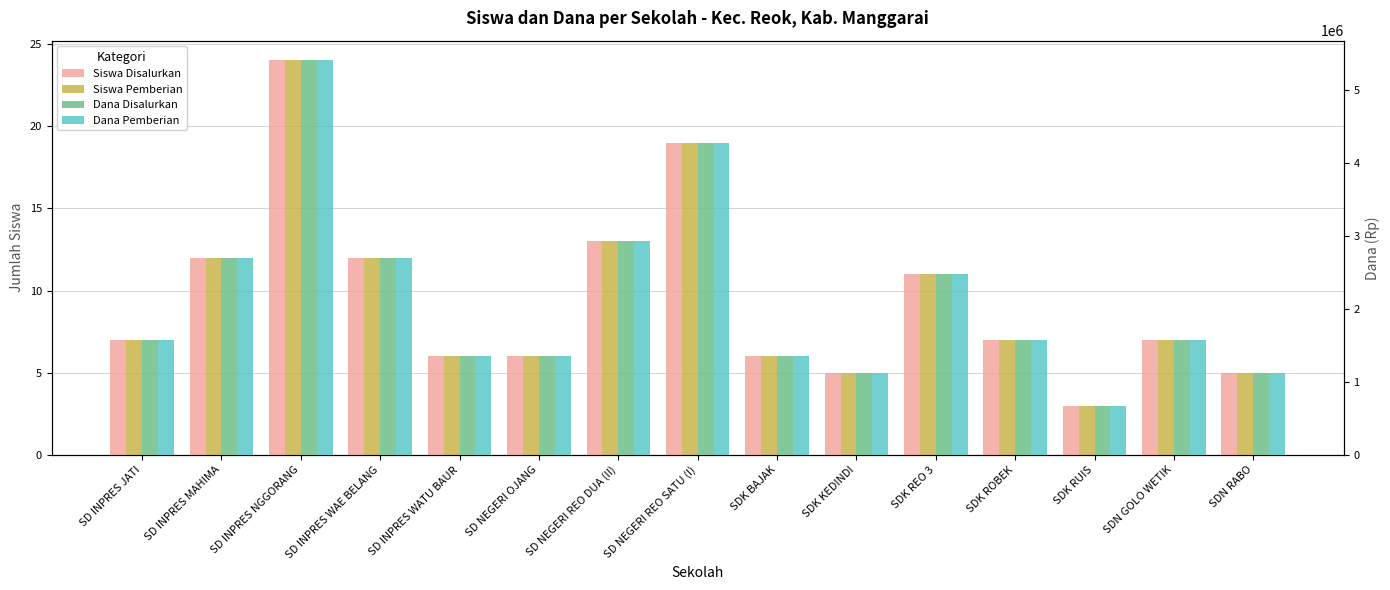

At how many categories does at least one series exceed 652994?

15